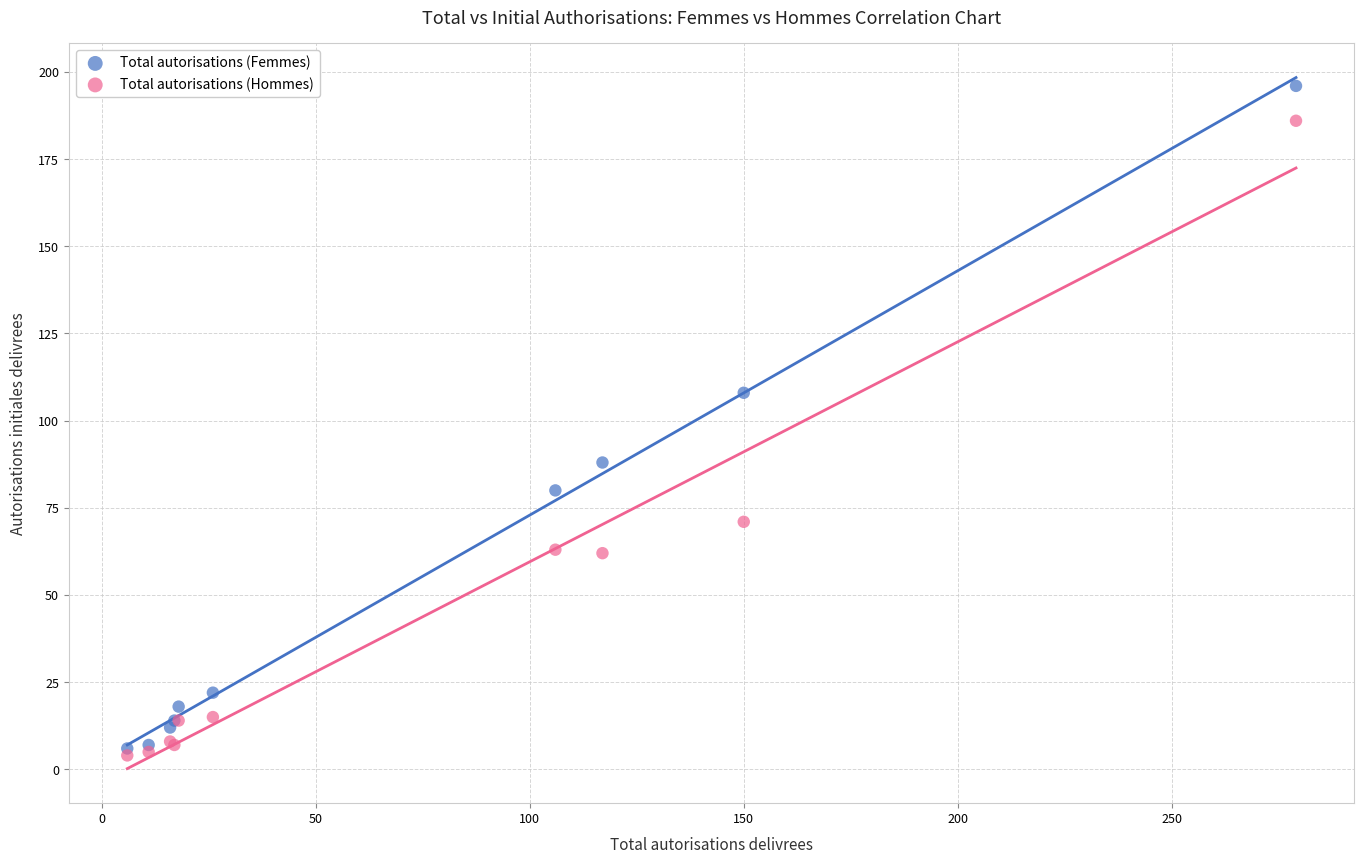

Which series has the largest Y range (max minus min)?

Total autorisations (Femmes)